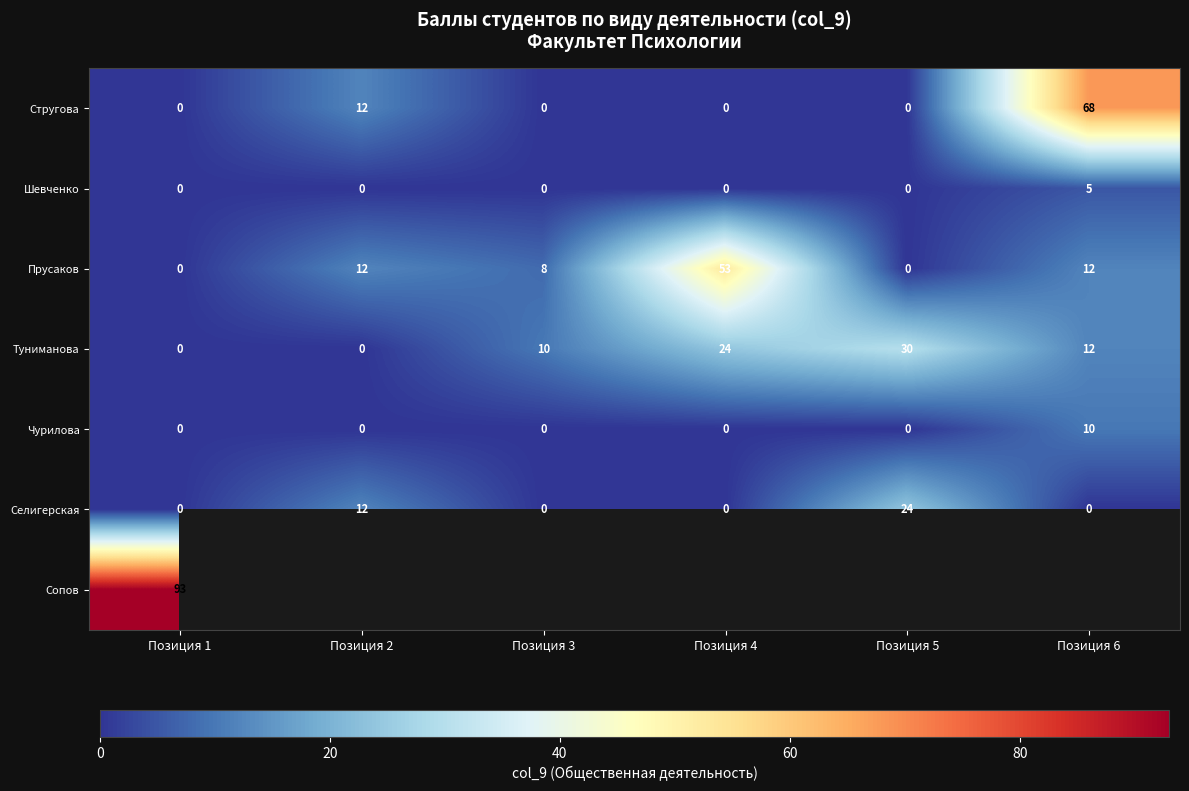

How many positive values does the Шевченко series have?

1